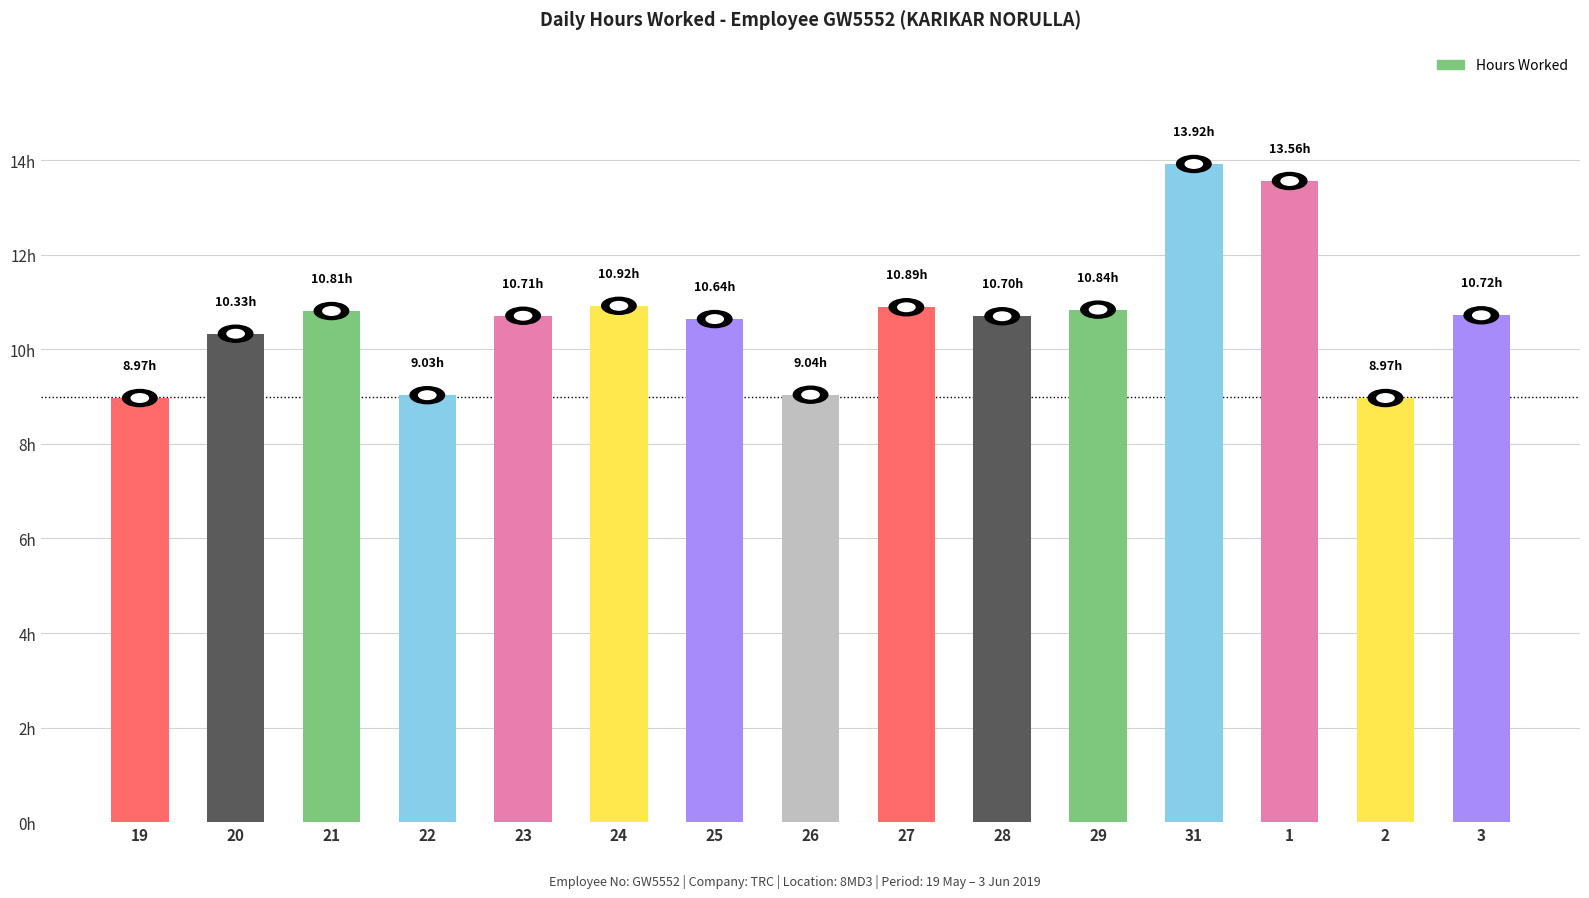

Reading left to right, extract all data points from this chart.

9.0	10.3	10.8	9.0	10.7	10.9	10.6	9.0	10.9	10.7	10.8	13.9	13.6	9.0	10.7